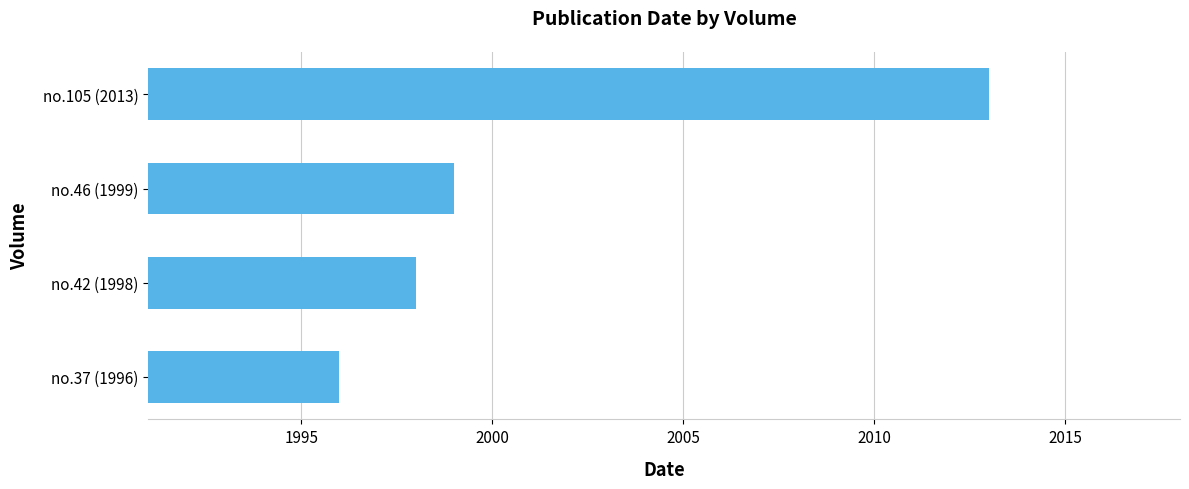

Does the chart contain any negative values?

No